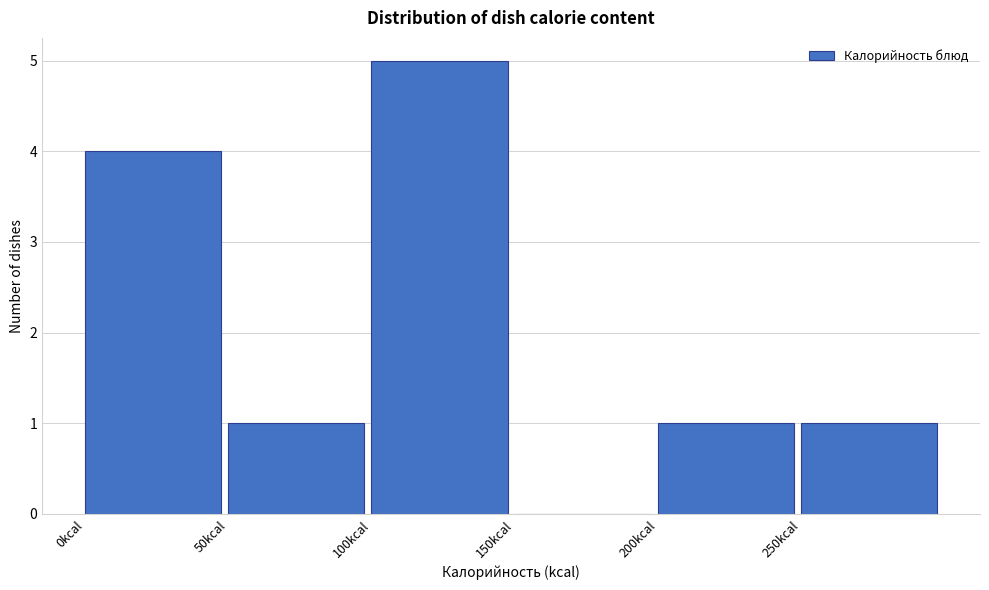

Reading left to right, list every bar in this chart as the range it spans on the x-axis followed by its height. The values are not printed on the chart, so give them approximately, as read against the axis.

0 to 50: 4
50 to 100: 1
100 to 150: 5
150 to 200: 0
200 to 250: 1
250 to 300: 1